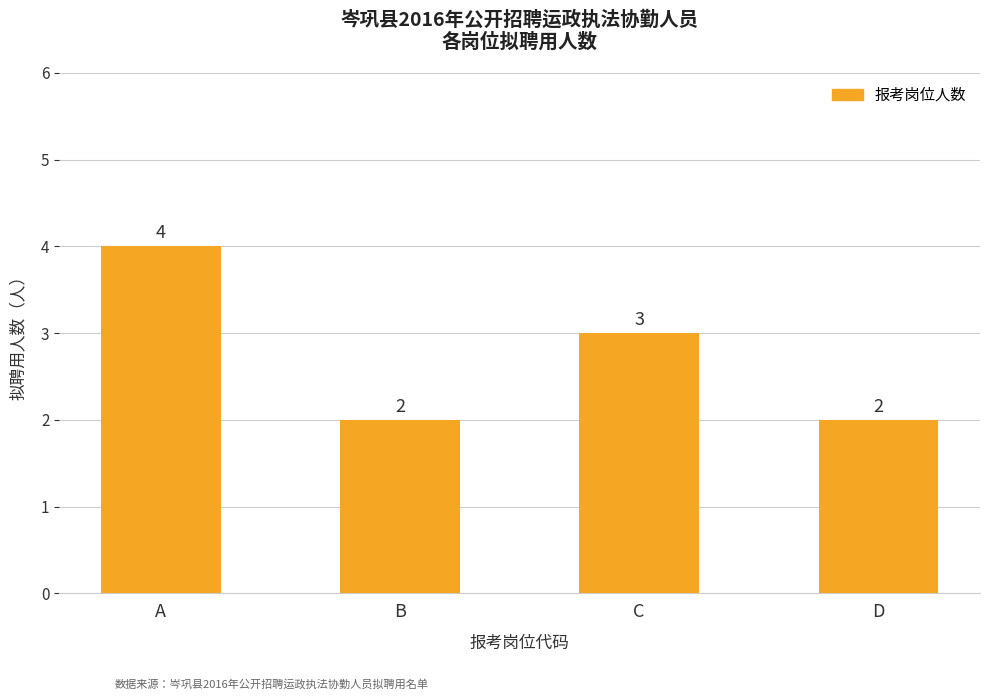

The value at A is 4. True or false?

True